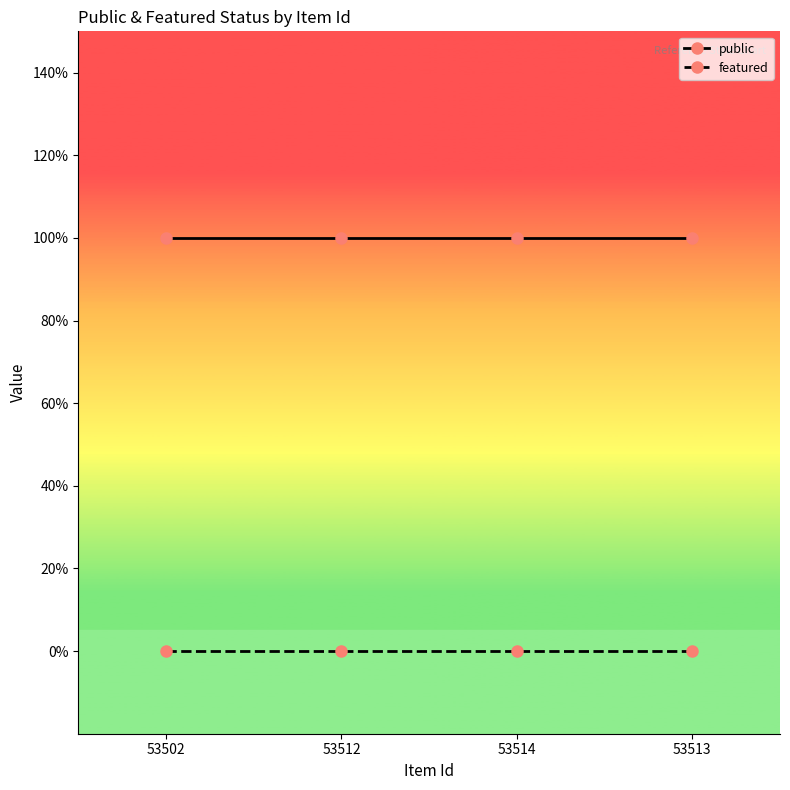

True or false: public and featured cross at least once.

False